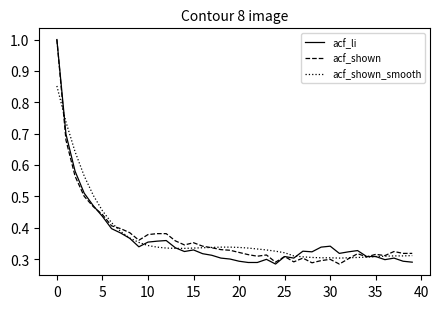

What is the highest value of the acf_shown series?

1.0